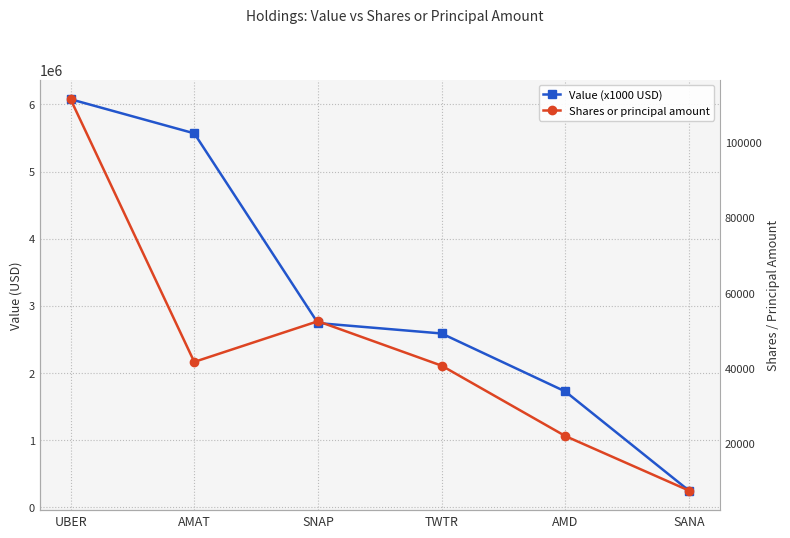

What is the difference between the Value (x1000 USD) values at SNAP and SANA?

2494000